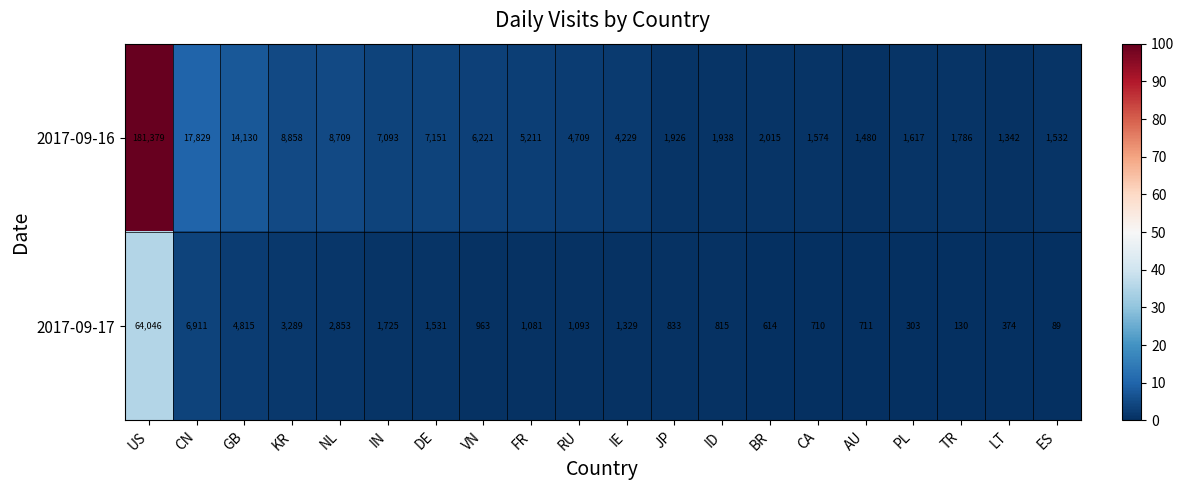

How many distinct data groups are displayed?

2